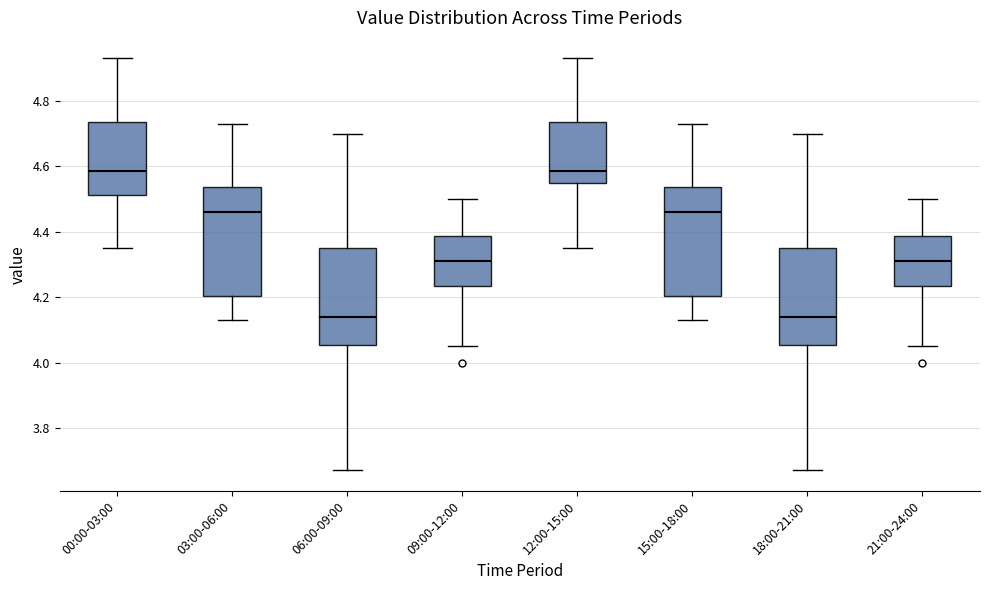

Reading left to right, transcribe this box plot: for each box, give where its median line is, the range the box spans, and where its two whiskers end, as read against the y-axis. The values are not printed on the chart, so give them approximately, as read against the axis.

00:00-03:00: median 4.58, box 4.52 to 4.74, whiskers 4.36 to 4.94
03:00-06:00: median 4.46, box 4.20 to 4.54, whiskers 4.14 to 4.74
06:00-09:00: median 4.14, box 4.06 to 4.36, whiskers 3.68 to 4.70
09:00-12:00: median 4.32, box 4.24 to 4.38, whiskers 4.06 to 4.50
12:00-15:00: median 4.58, box 4.56 to 4.74, whiskers 4.36 to 4.94
15:00-18:00: median 4.46, box 4.20 to 4.54, whiskers 4.14 to 4.74
18:00-21:00: median 4.14, box 4.06 to 4.36, whiskers 3.68 to 4.70
21:00-24:00: median 4.32, box 4.24 to 4.38, whiskers 4.06 to 4.50